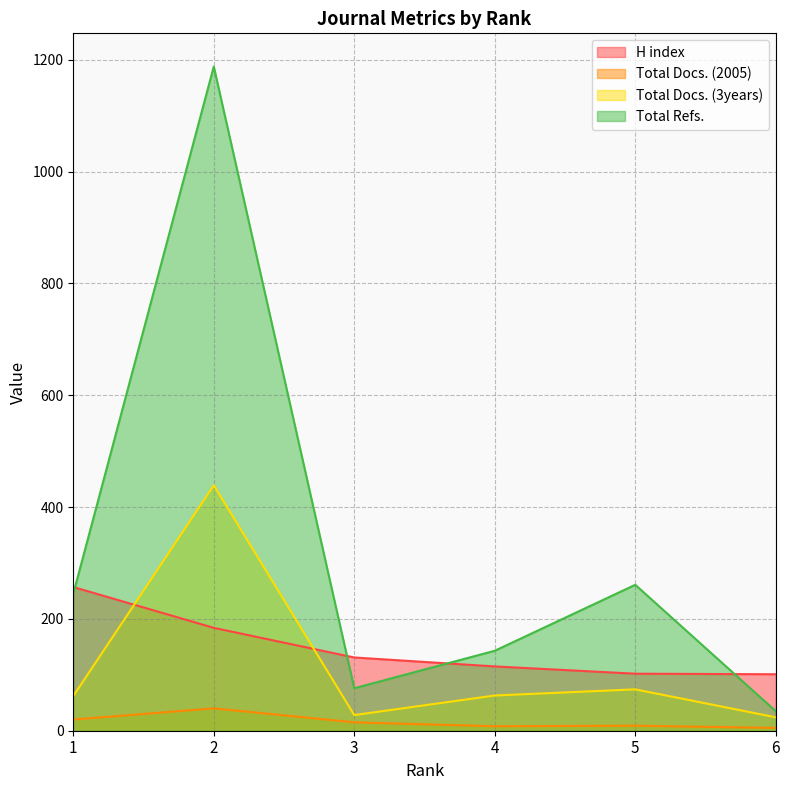

Is the value of Total Docs. (2005) at 2 greater than the value of H index at 1?

No